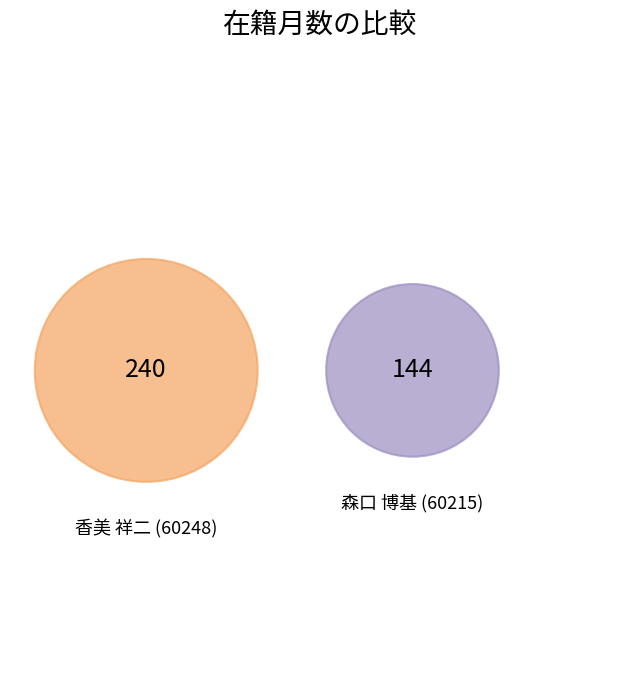

What is the change in value from 香美 祥二 (60248) to 森口 博基 (60215)?

-96